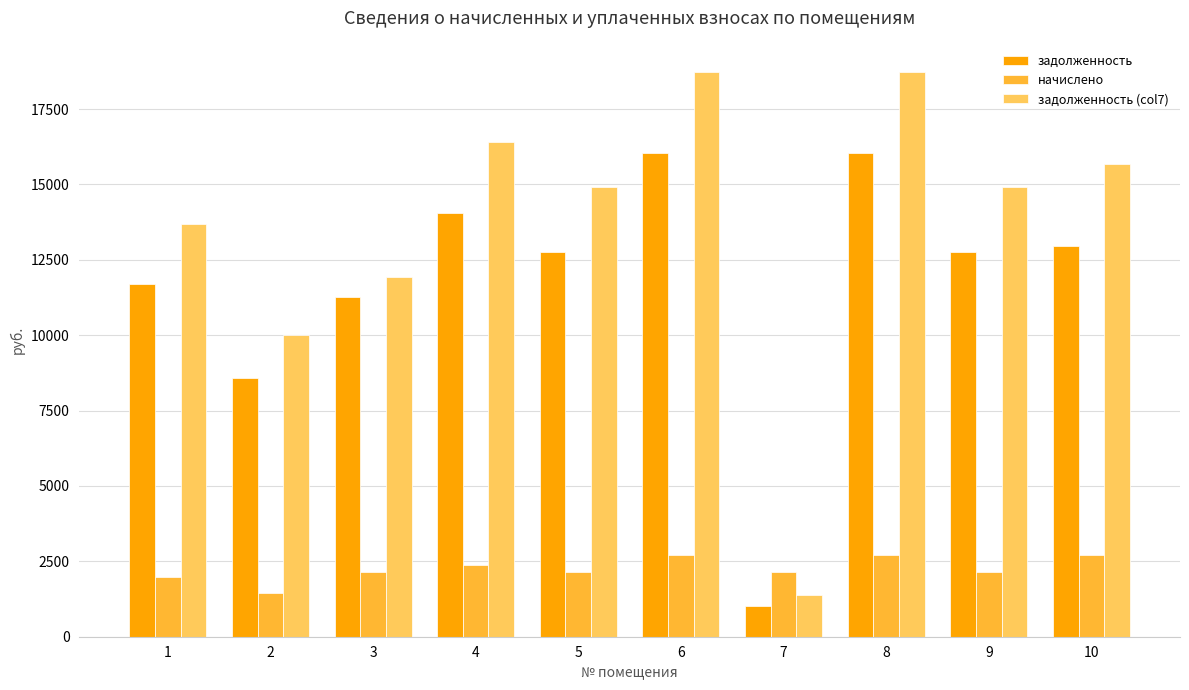

What is the minimum value shown in the chart?

1022.0